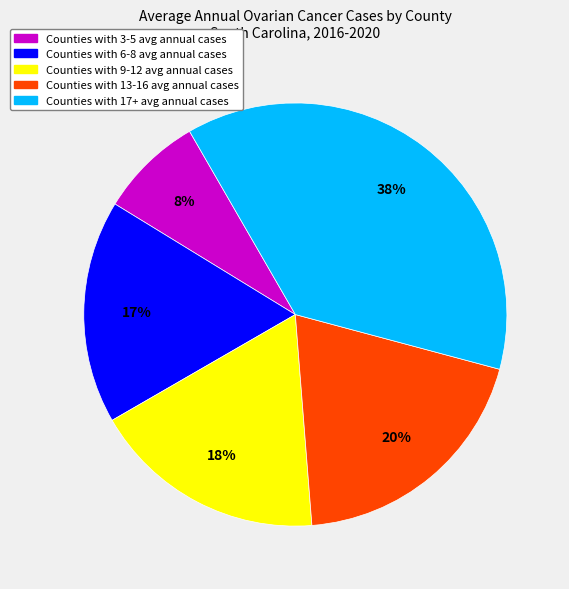

To the nearest percent, what is the difference between the largest and smallest slice percentages?

30%